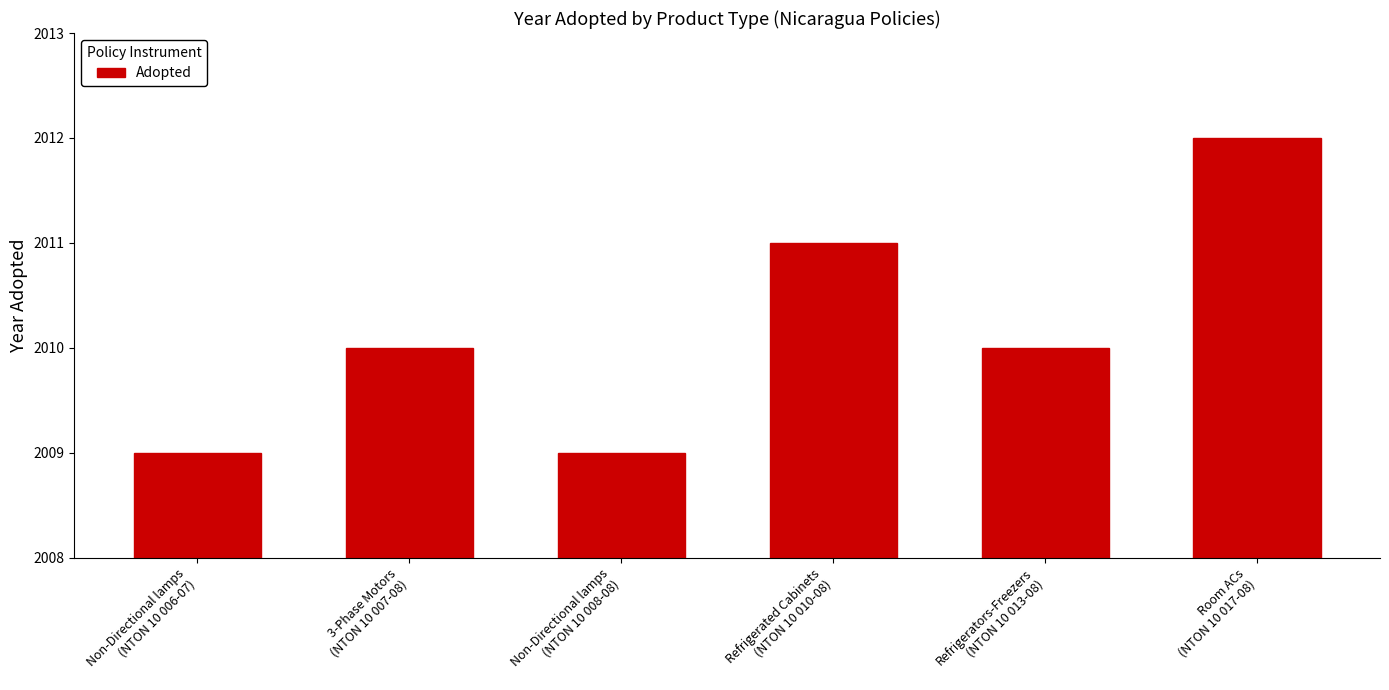

Which category has the lowest value across all series?

Non-Directional lamps
(NTON 10 006-07)